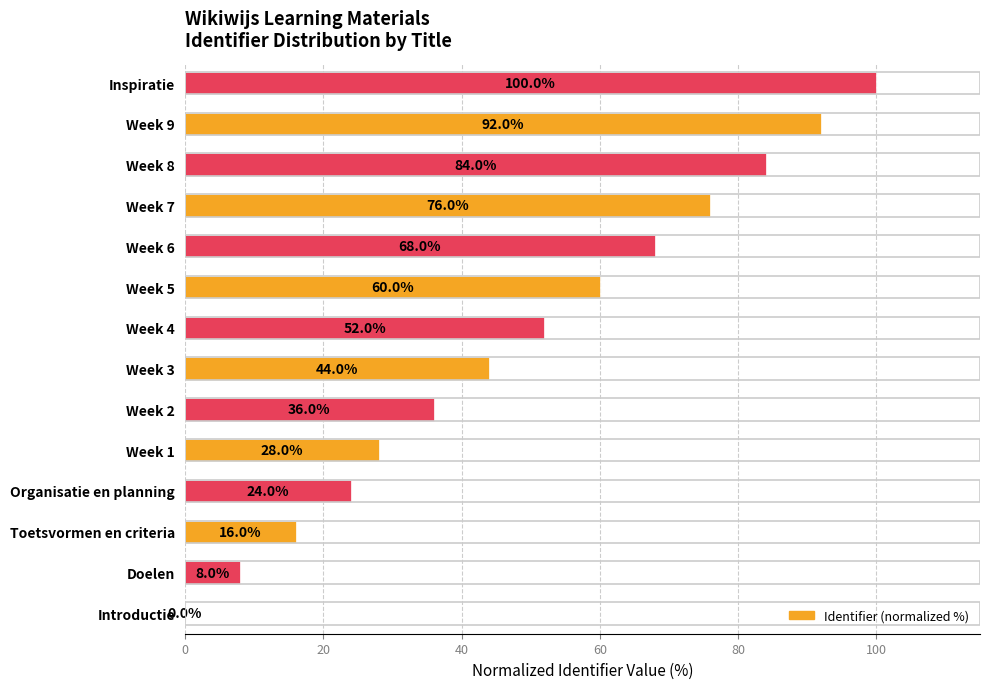

Where is the data nearest to the value 50?

Week 4